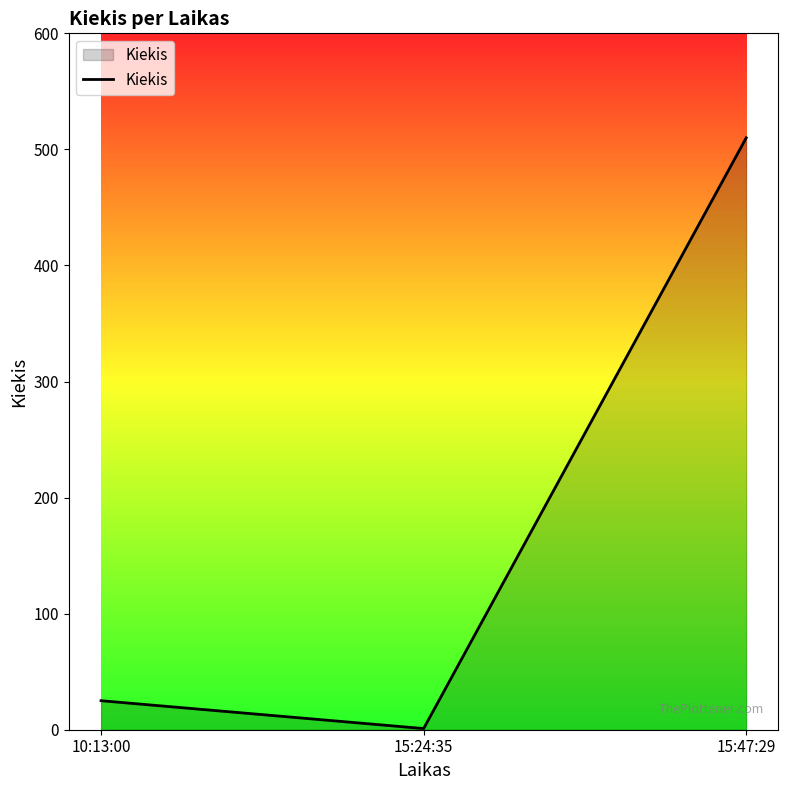

The chart shows a value of 510 at 15:47:29. True or false?

True